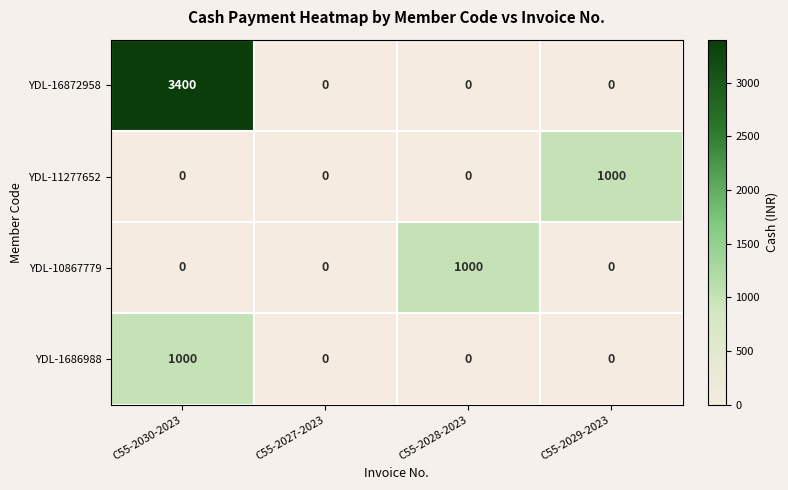

The value of YDL-10867779 at C55-2029-2023 is 454. True or false?

False